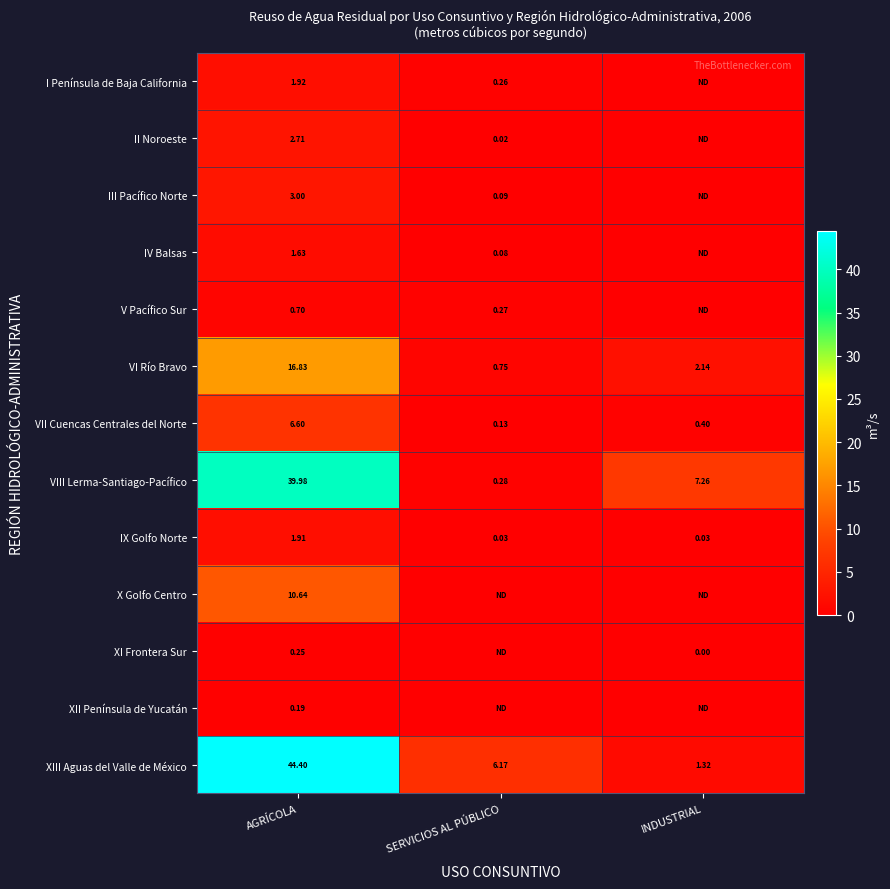

Is it true that XIII Aguas del Valle de México equals 44.4 at AGRÍCOLA?

True